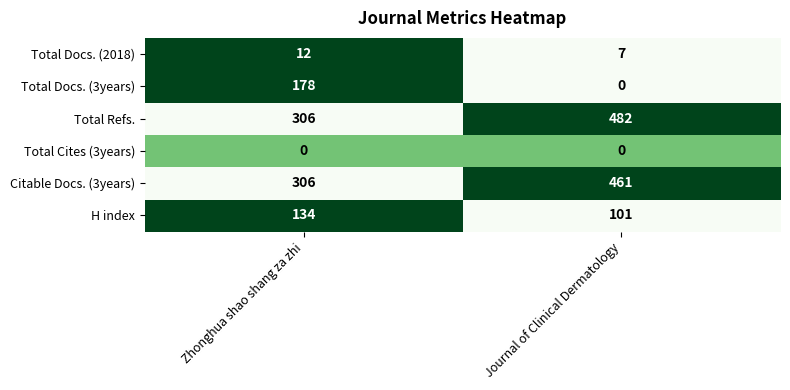

Reading left to right, list all the values displayed in this chart.

Total Docs. (2018): Zhonghua shao shang za zhi=12	Journal of Clinical Dermatology=7
Total Docs. (3years): Zhonghua shao shang za zhi=178	Journal of Clinical Dermatology=0
Total Refs.: Zhonghua shao shang za zhi=306	Journal of Clinical Dermatology=482
Total Cites (3years): Zhonghua shao shang za zhi=0	Journal of Clinical Dermatology=0
Citable Docs. (3years): Zhonghua shao shang za zhi=306	Journal of Clinical Dermatology=461
H index: Zhonghua shao shang za zhi=134	Journal of Clinical Dermatology=101